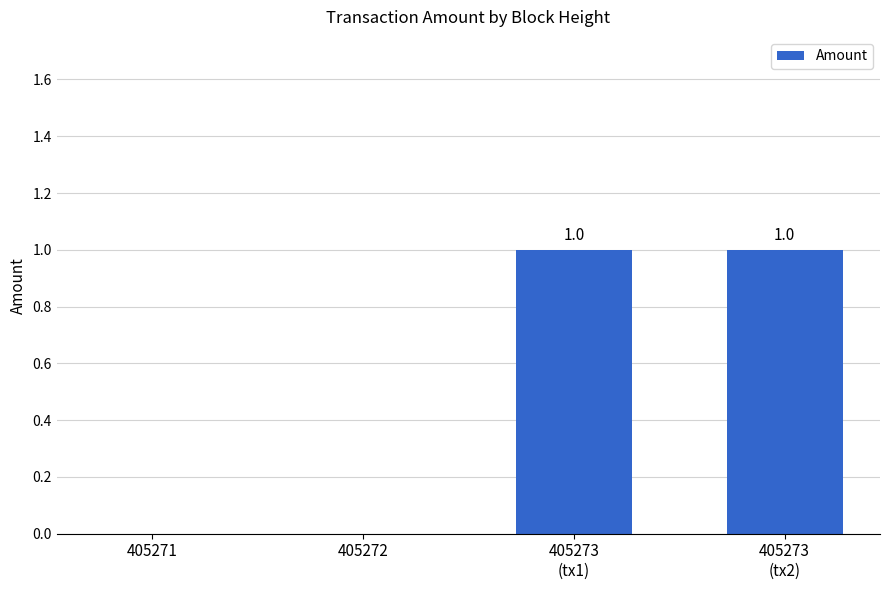

Reading left to right, transcribe all the data shown in this chart.

405271=0	405272=0	405273
(tx1)=1	405273
(tx2)=1